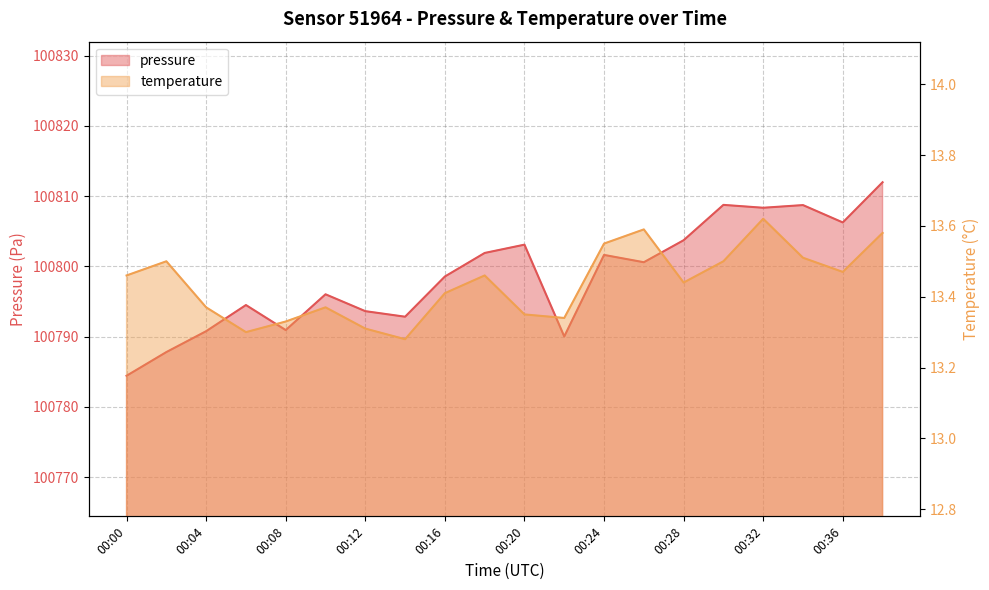

How many distinct data groups are displayed?

2